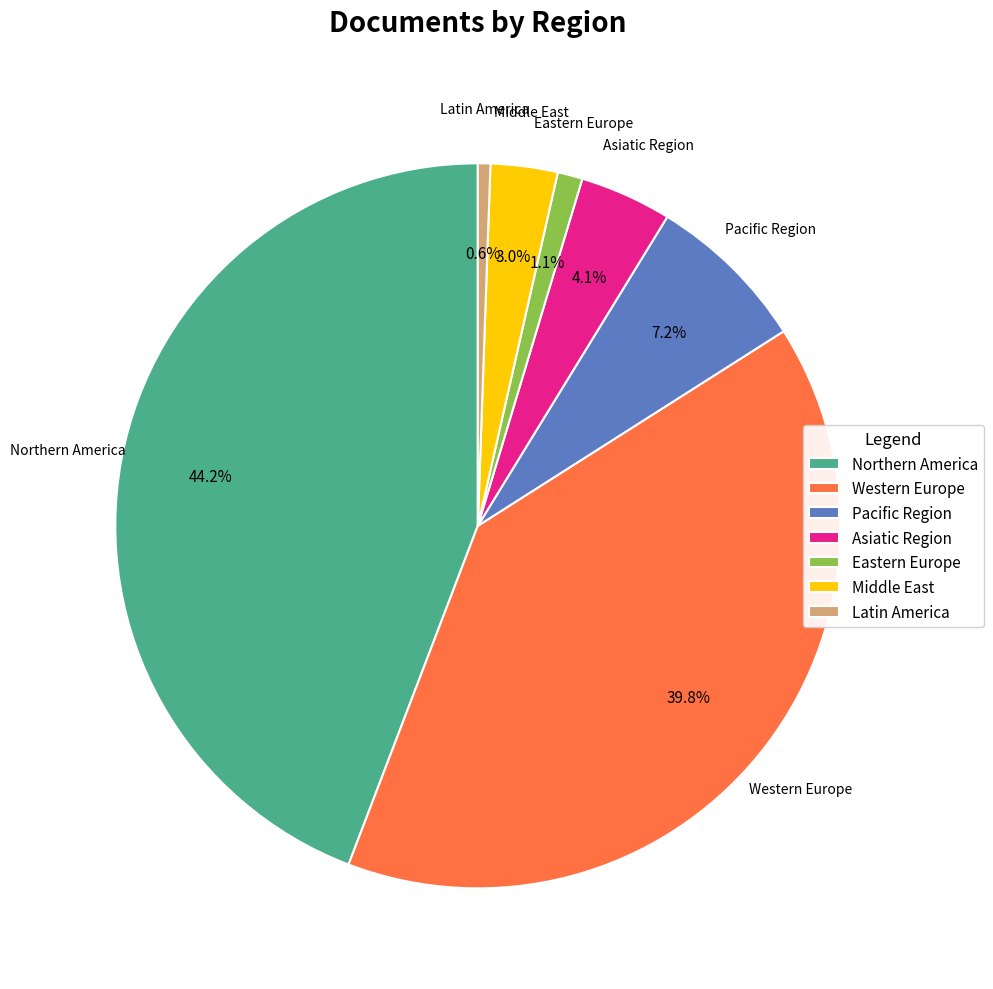

Is it true that Middle East is 13% of the pie?

False